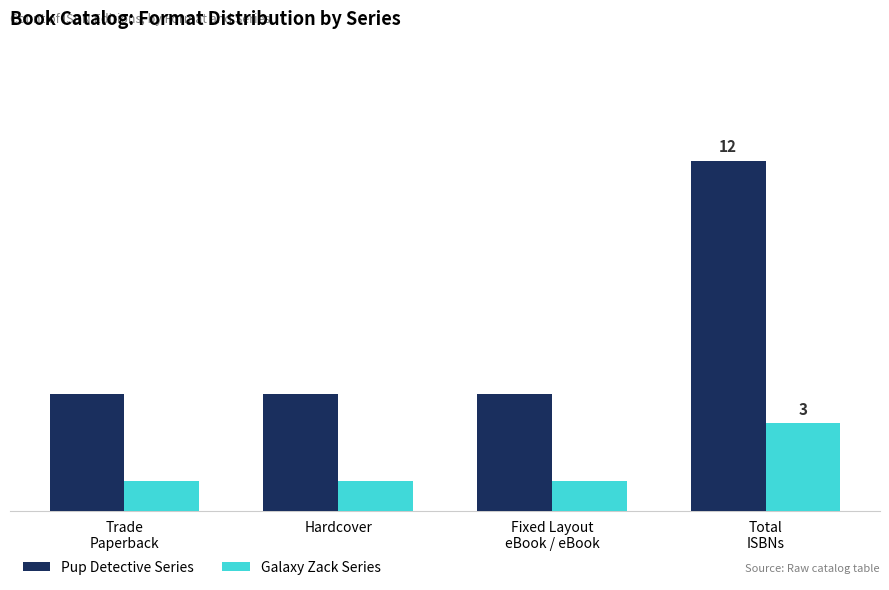

At which category does the chart reach its peak across all series?

Total
ISBNs